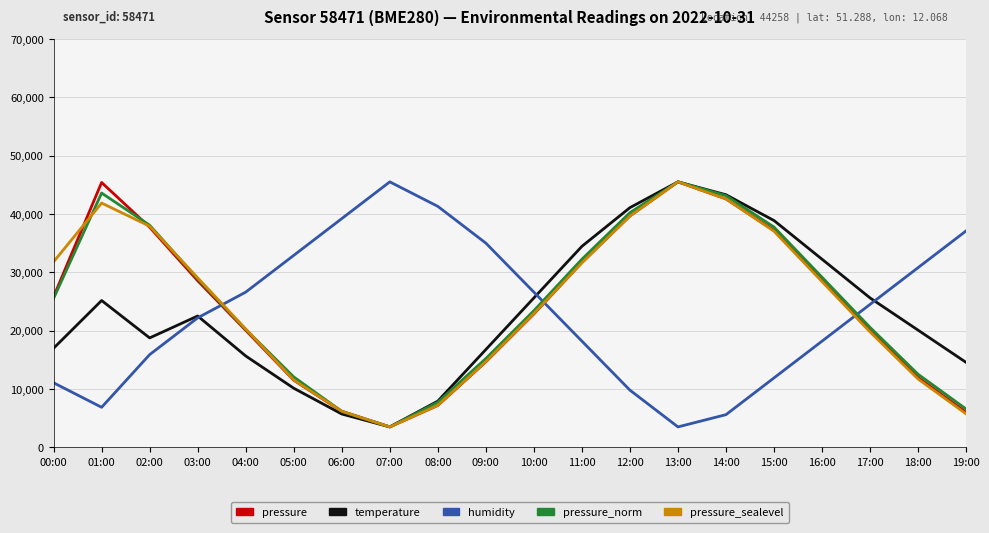

Where is the first local maximum for pressure?

01:00